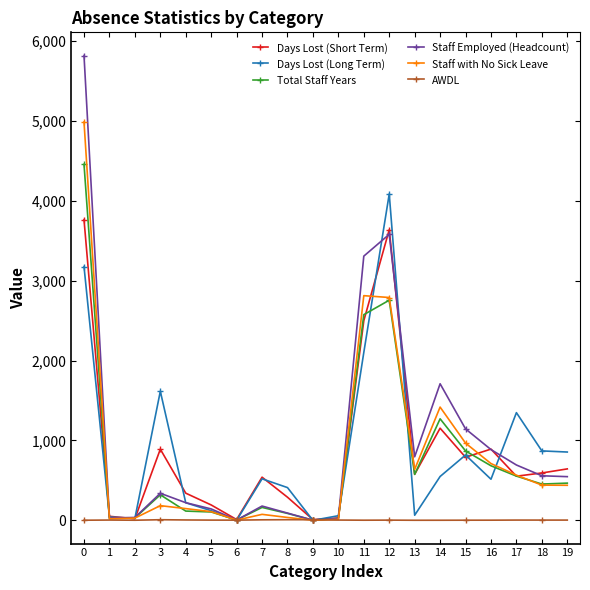

Does the chart have visible grid lines?

No